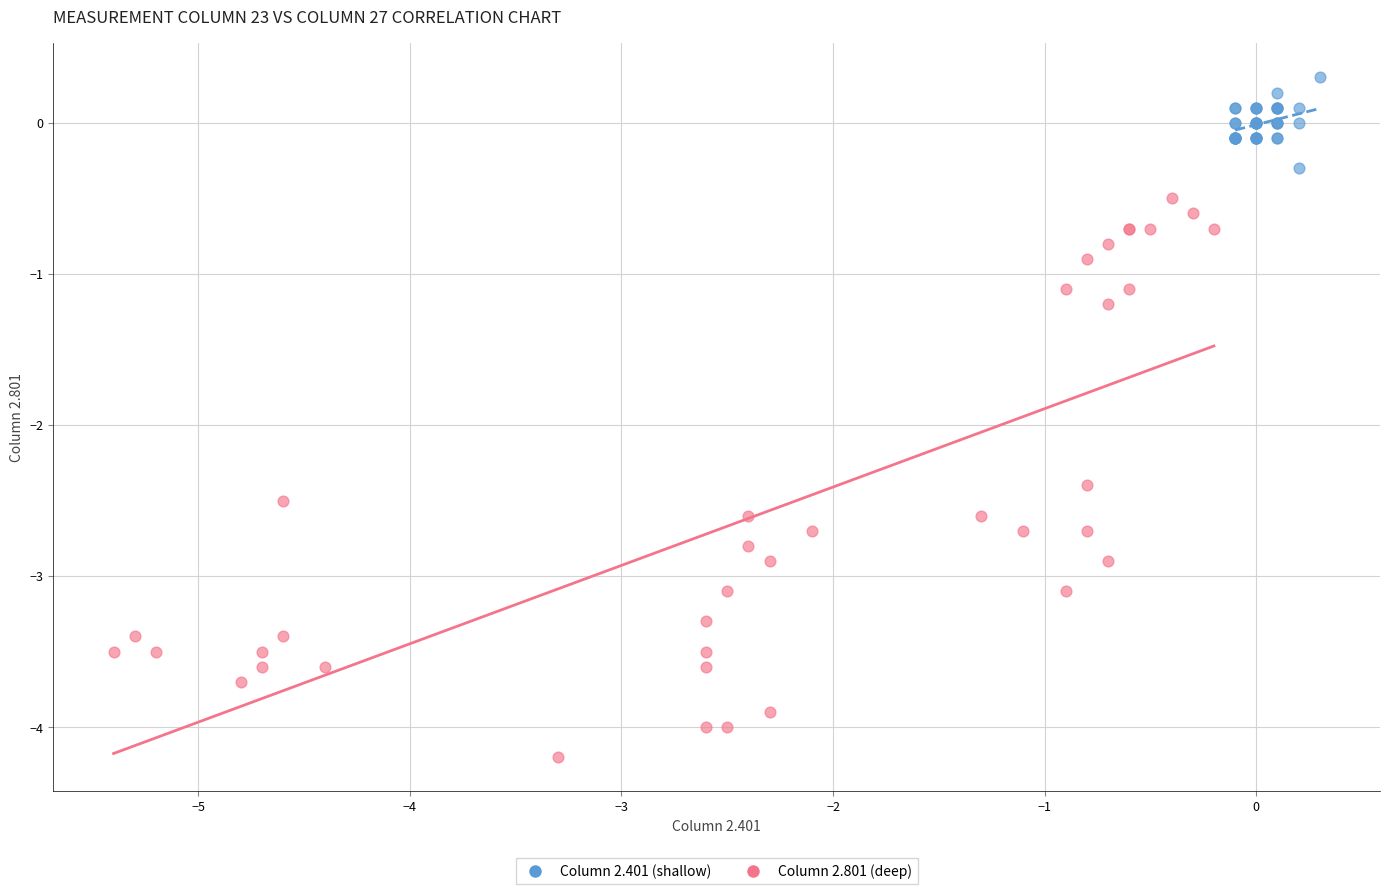

Which series contains the lowest Y value?

Column 2.801 (deep)